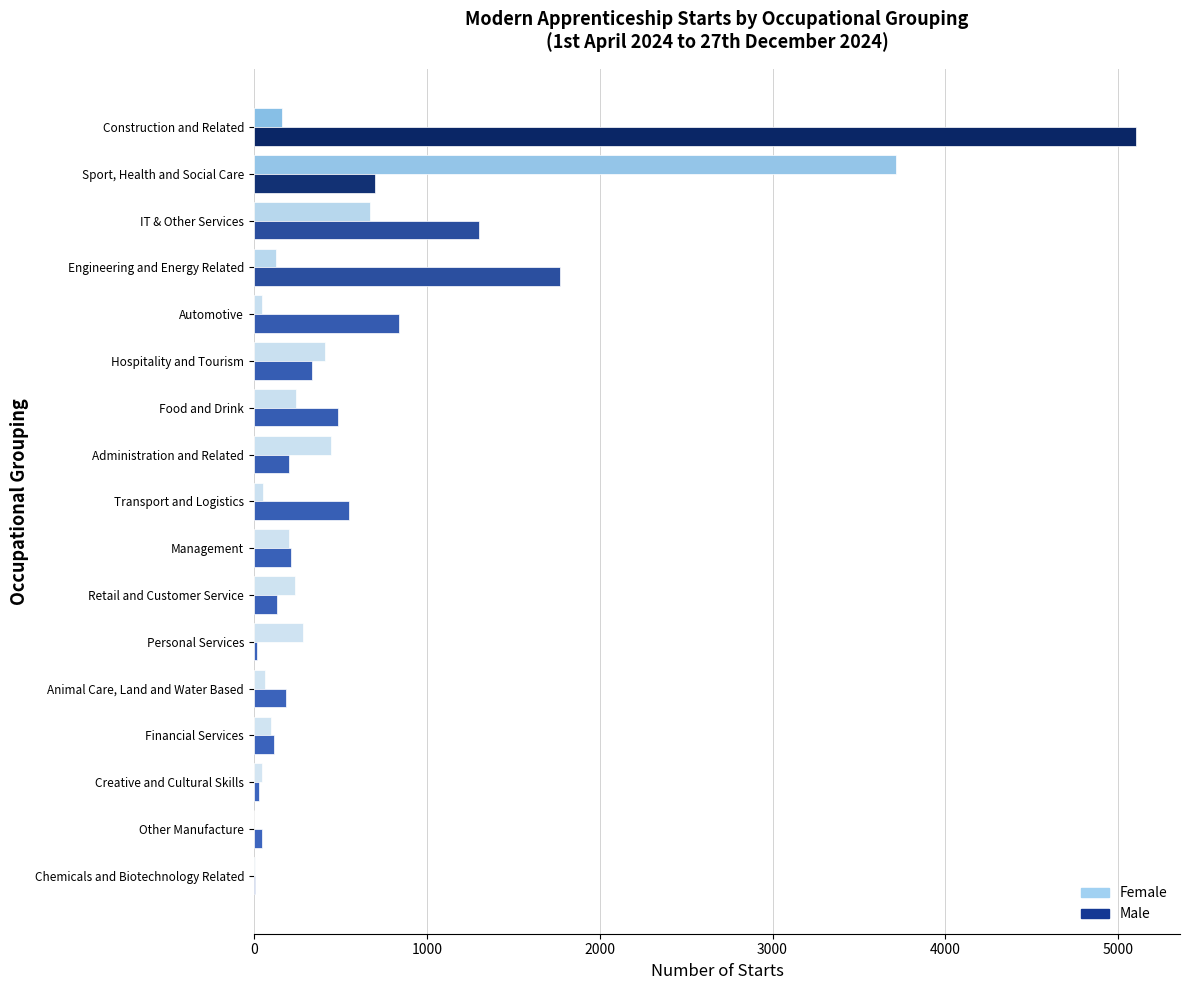

At which category is the sum across all series the highest?

Construction and Related